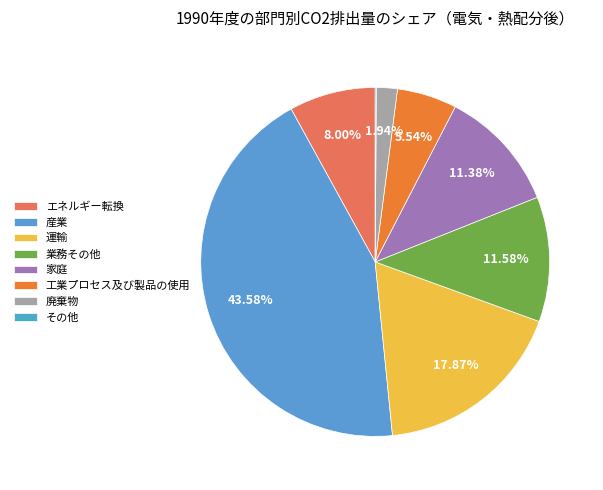

Rank the categories by value from highest to lowest.

産業, 運輸, 業務その他, 家庭, エネルギー転換, 工業プロセス及び製品の使用, 廃棄物, その他